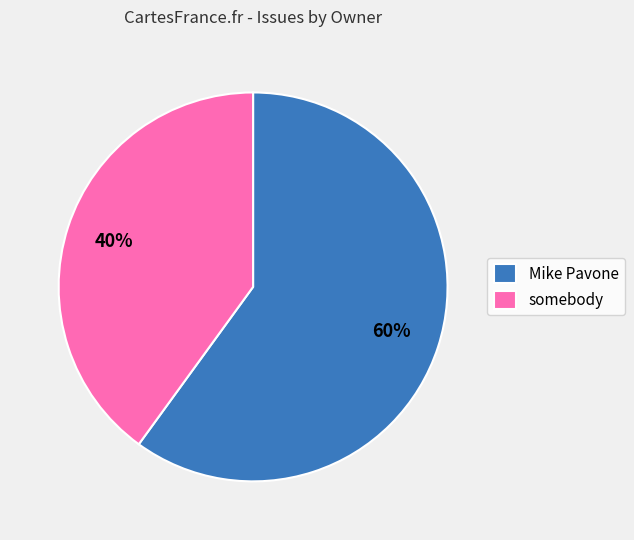

Which category has the smallest portion of the pie?

somebody